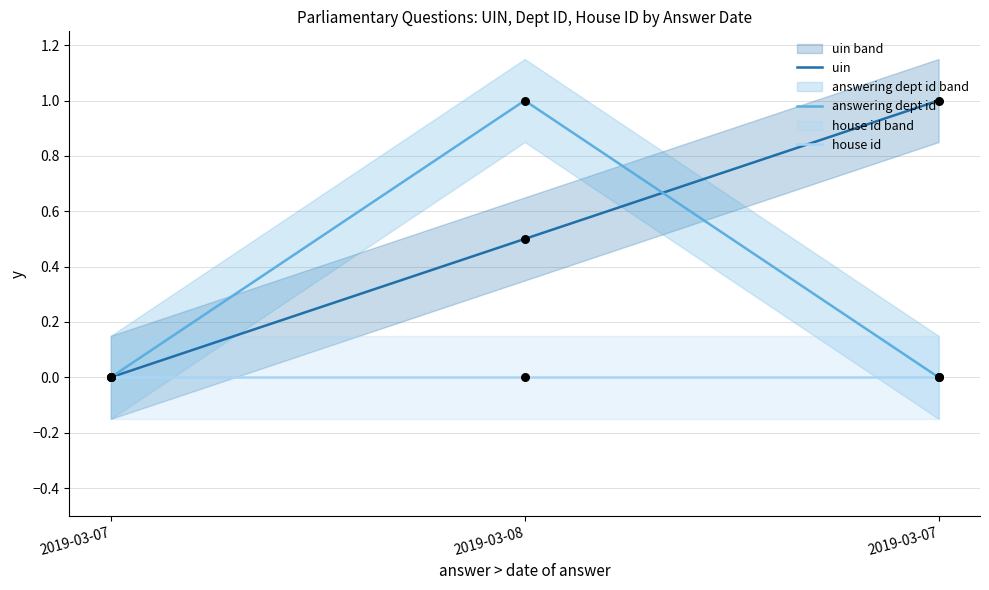

Which series has the largest total across all categories?

uin